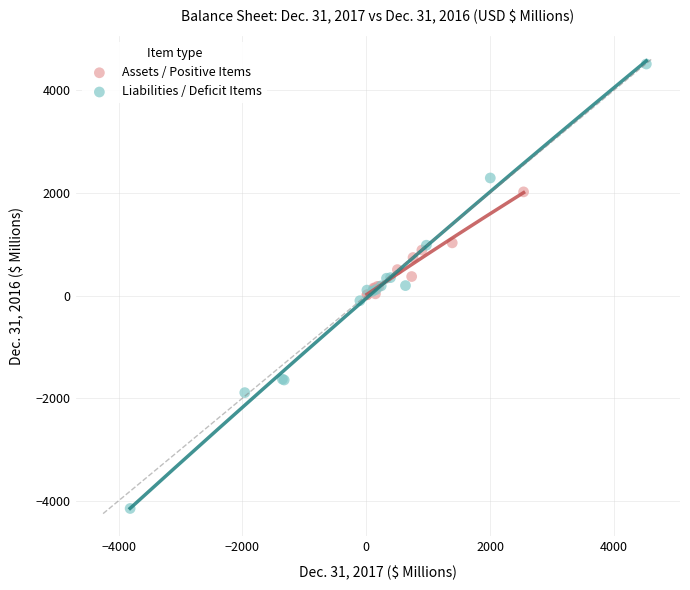

Which series reaches the maximum Y coordinate?

Liabilities / Deficit Items